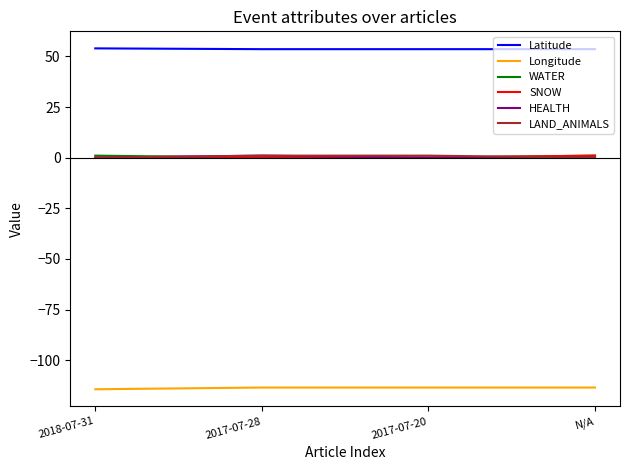

Is the value of Latitude at N/A greater than the value of LAND_ANIMALS at 2017-07-20?

Yes